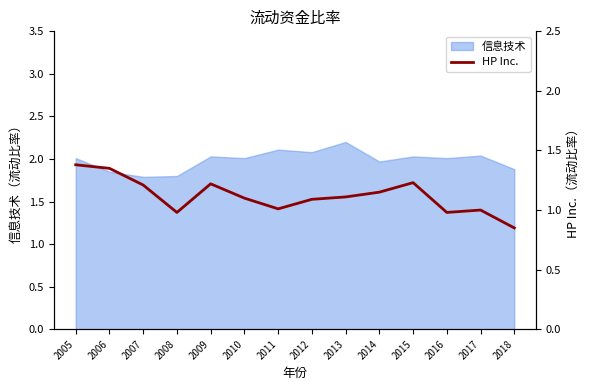

How many points are lower than both their immediate neighbors (excluding endpoints)?

3